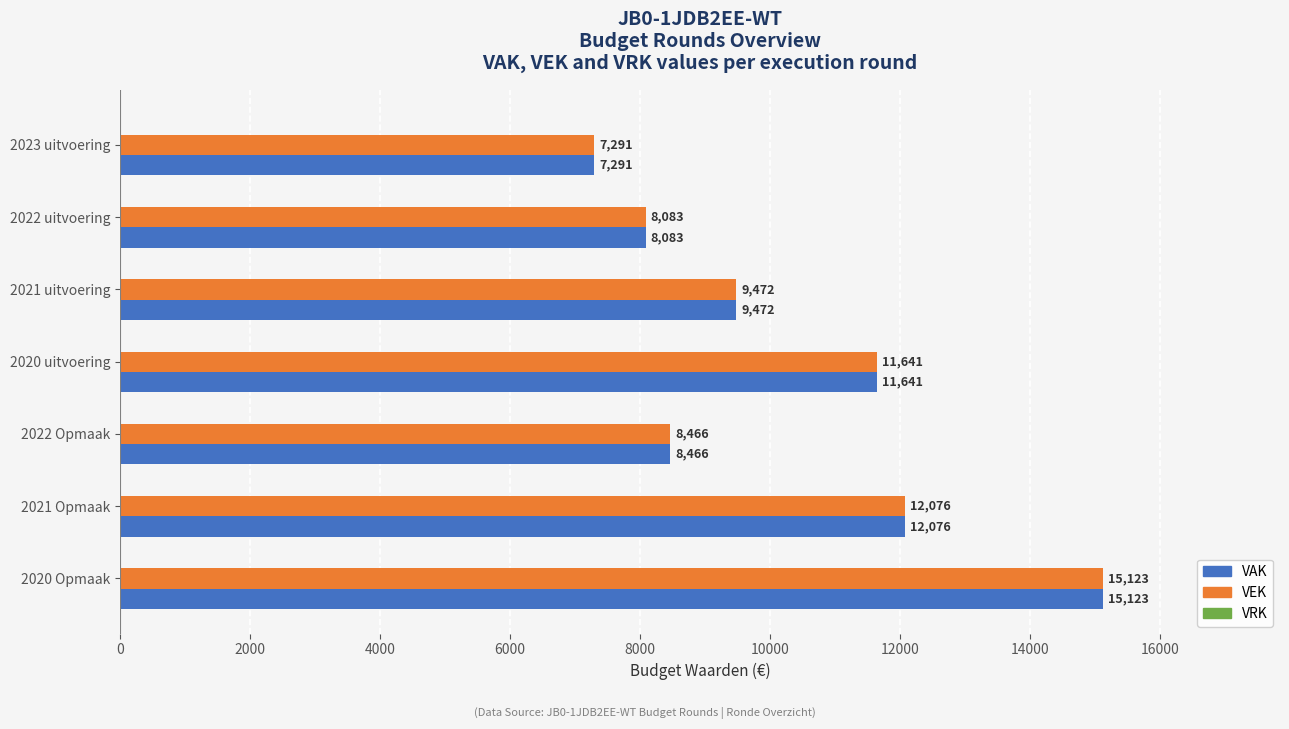

What is the sum of all VEK values?

72152